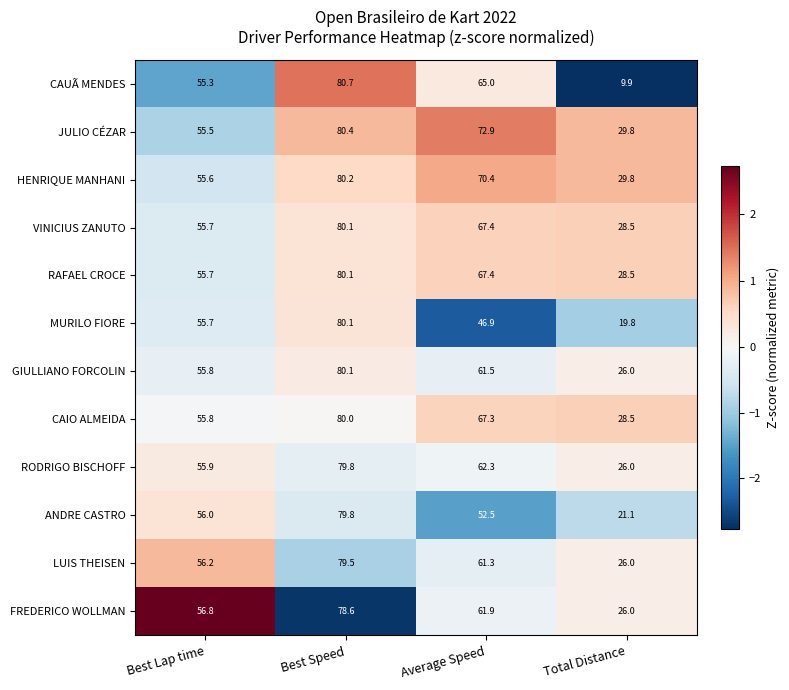

What is the difference between the highest and lowest values at Average Speed?

26.0